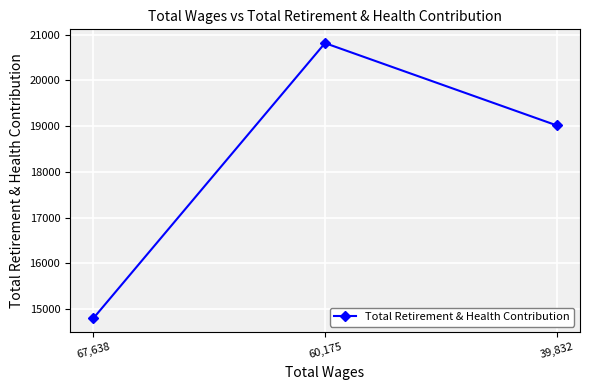

True or false: the data shows 19016 at 39,832.

True